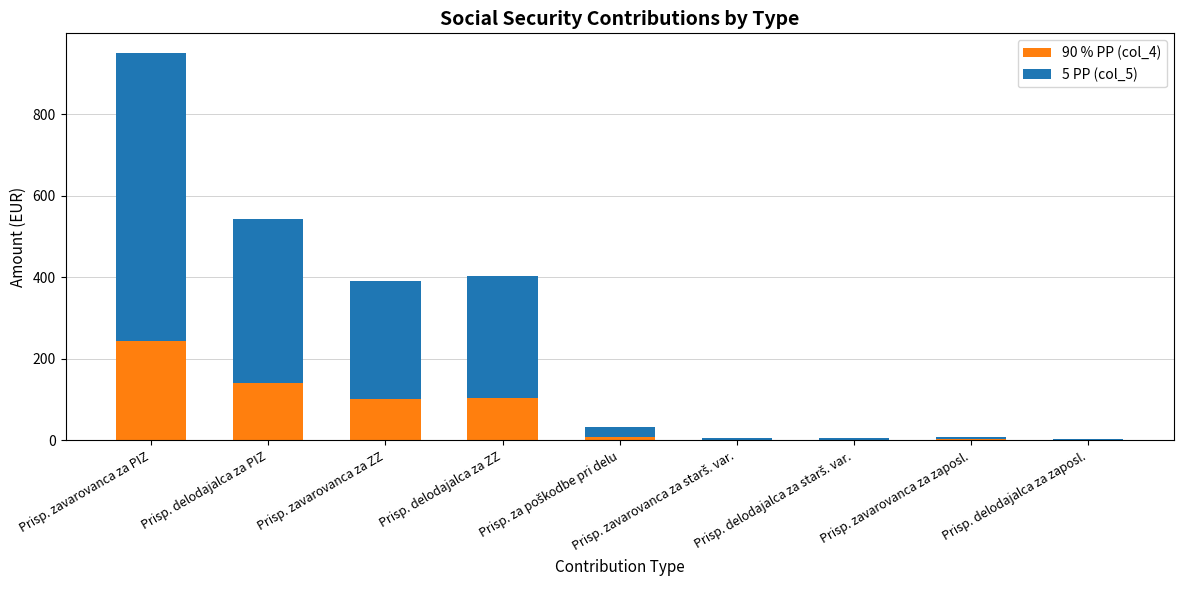

What is the maximum value for 90 % PP (col_4)?

244.7